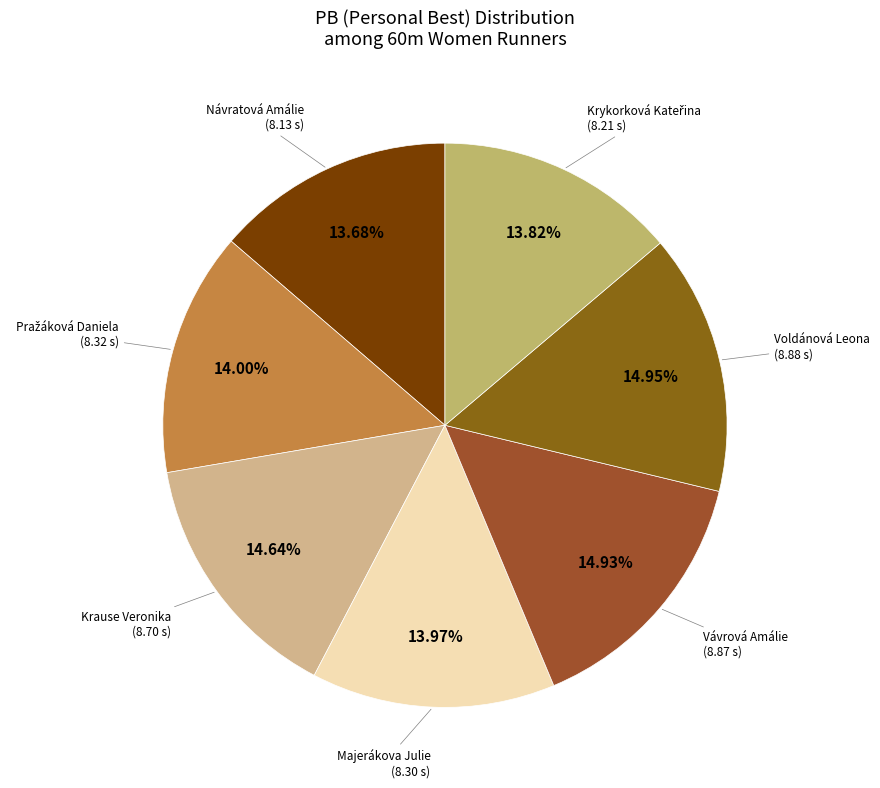

Is there any slice that represents more than half of the pie?

No